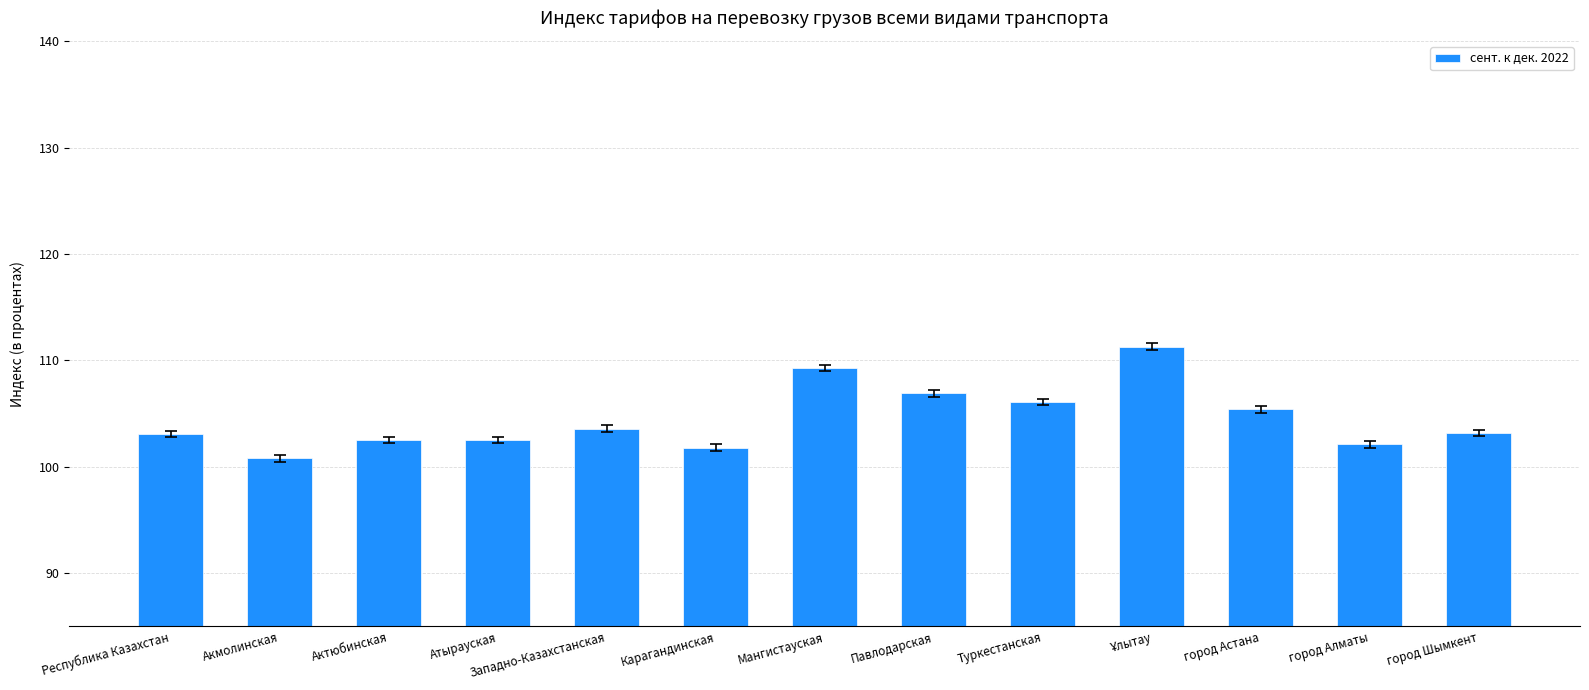

What is the label of the 6th bar from the right?

Павлодарская